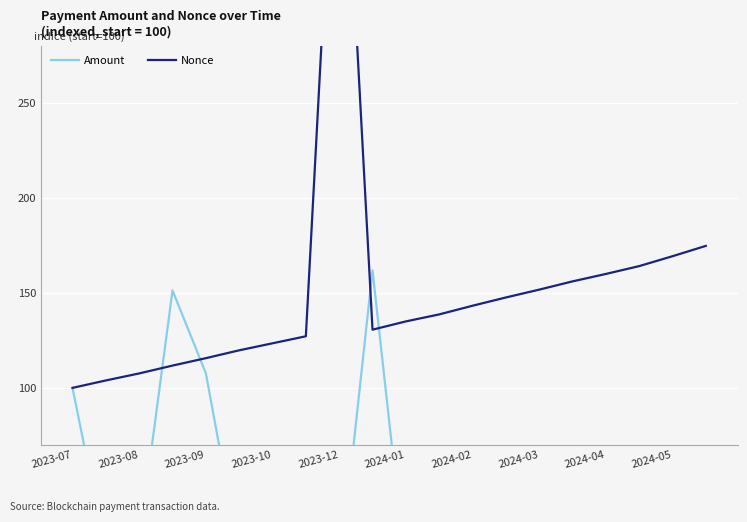

How many intersections are there between Amount and Nonce?

4